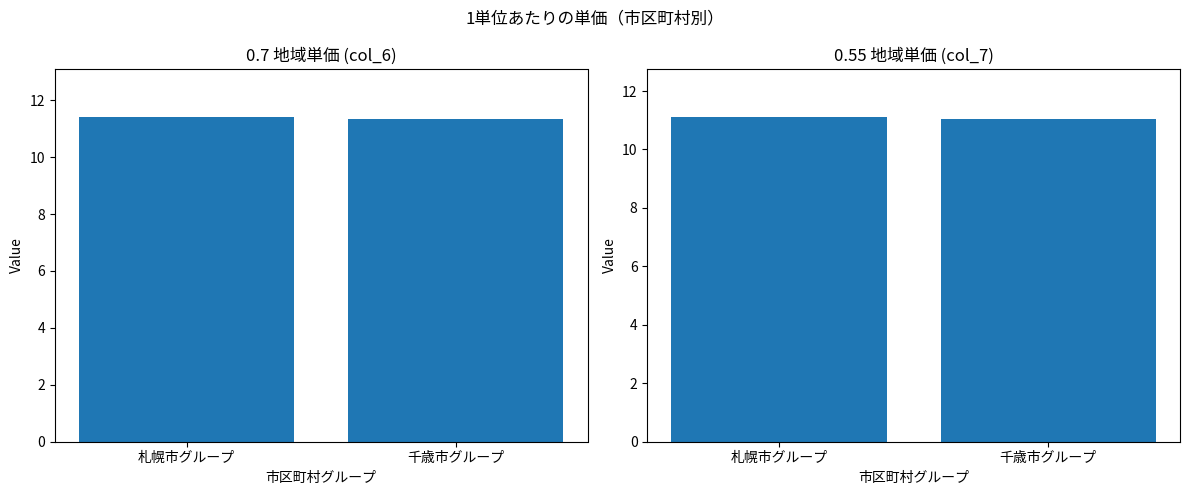

At how many categories does at least one series exceed 11?

2